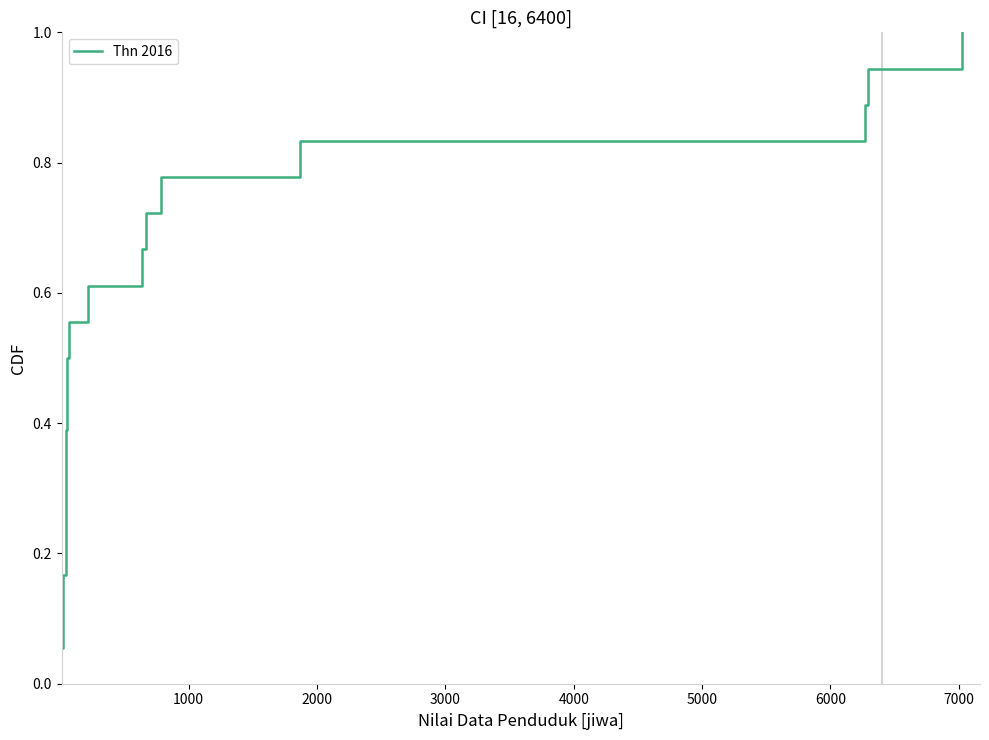

Reading left to right, list all the values displayed in this chart.

0.1	0.1	0.2	0.2	0.3	0.3	0.4	0.4	0.5	0.6	0.6	0.7	0.7	0.8	0.8	0.9	0.9	1.0